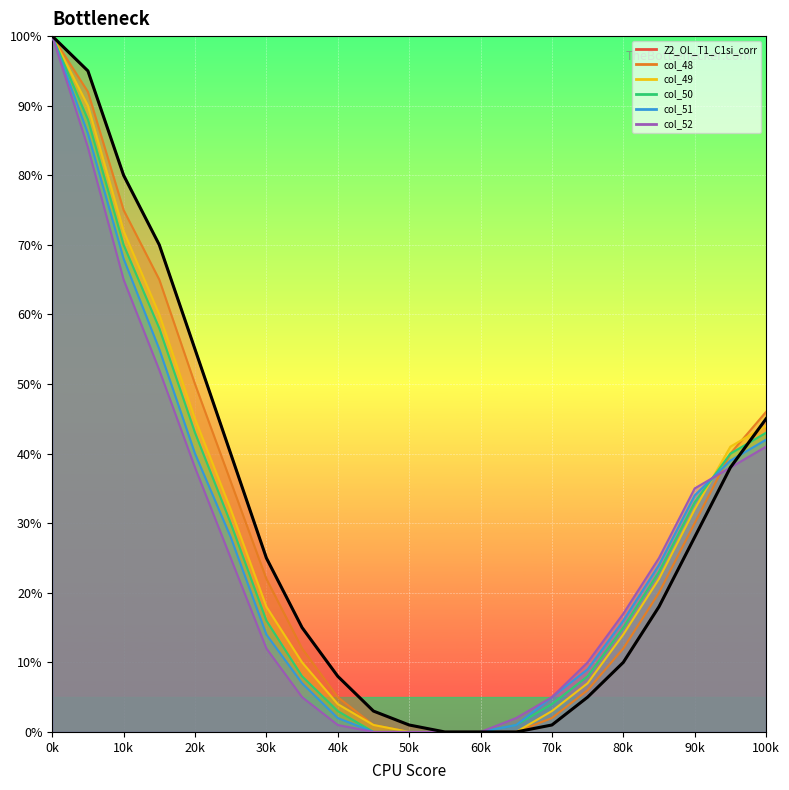

Is it true that the value at 90k is 28?

True